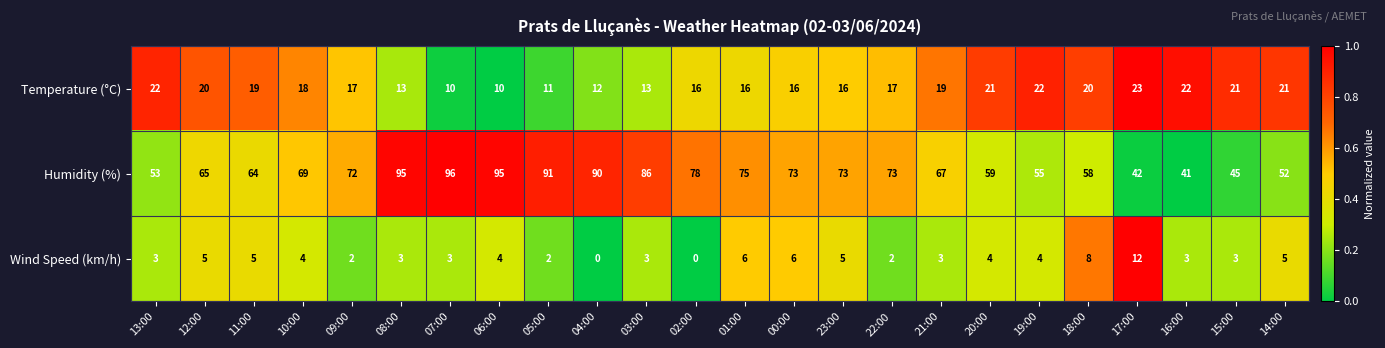

At which category is the sum across all series the highest?

08:00